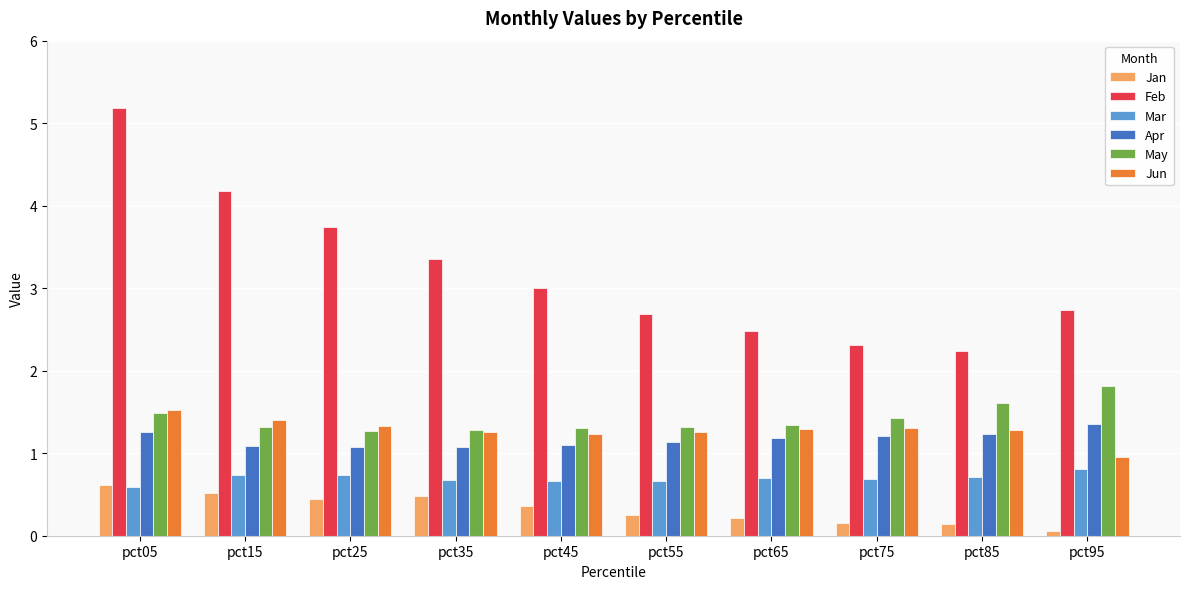

List the series in order of their peak value, lowest first.

Jan, Mar, Apr, Jun, May, Feb